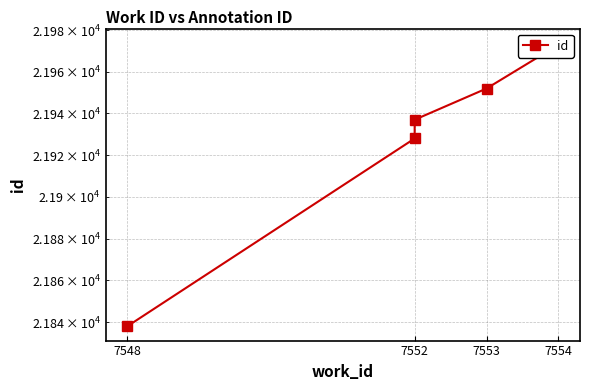

Does the chart display data point markers on the line(s)?

Yes